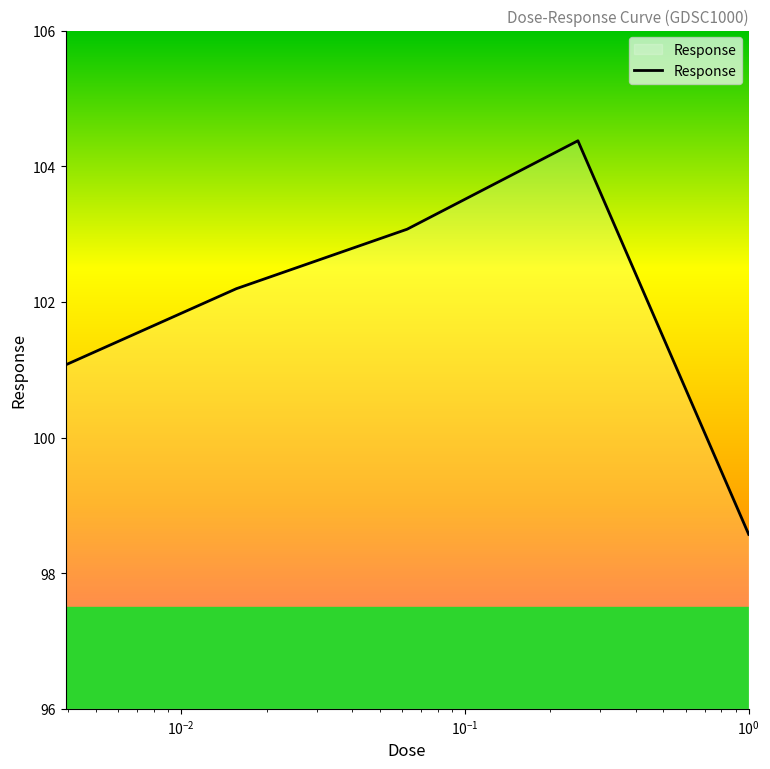

What is the smallest value displayed?

98.6